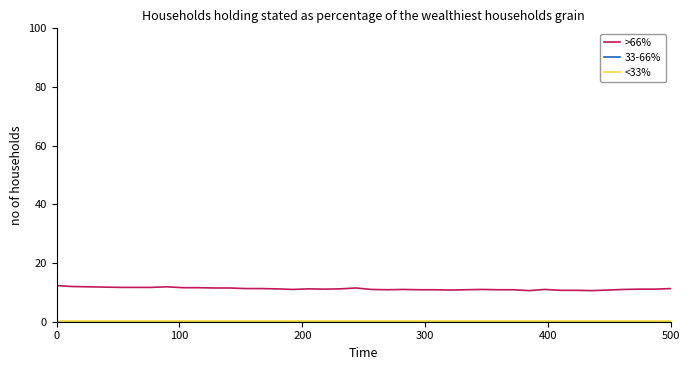

Which series has the widest spread of values?

>66%